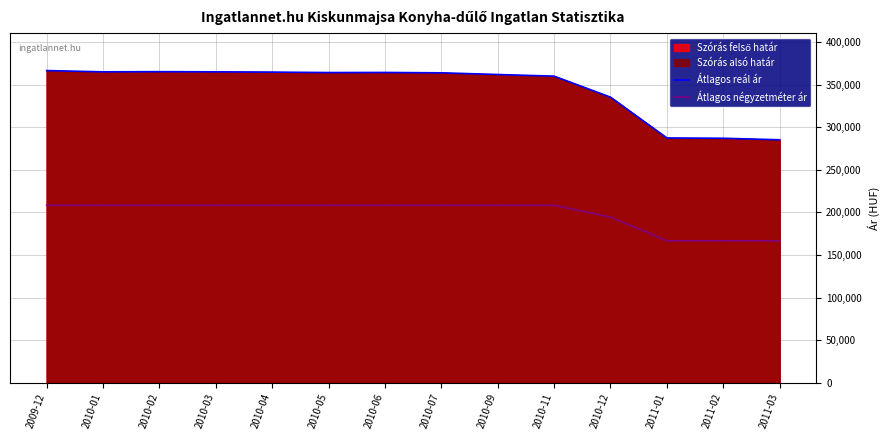

Is it true that Átlagos négyzetméter ár equals 208333 at 2010-07?

True